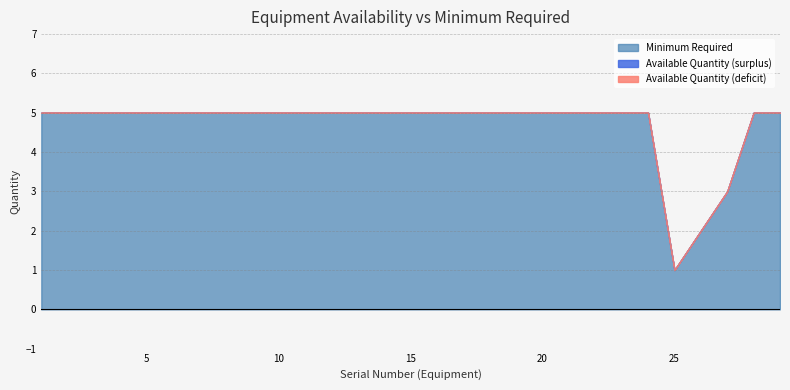

At which label is Minimum Required closest to 3?

27